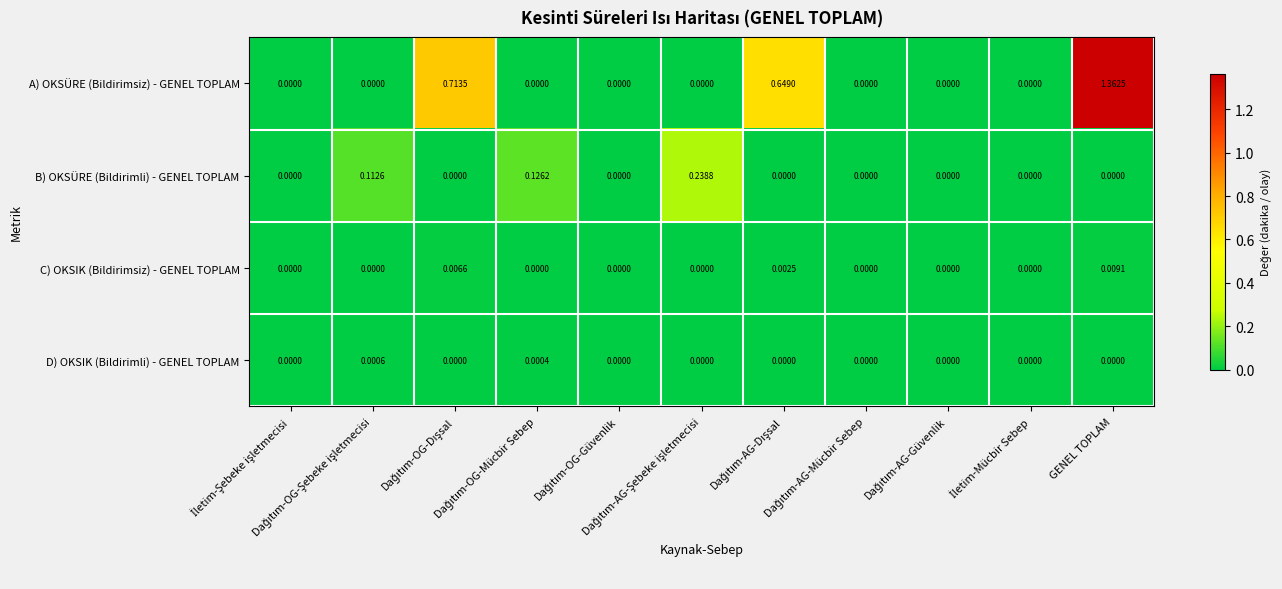

Rank the series at Dağıtım-AG-Dışsal from lowest to highest value.

B) OKSÜRE (Bildirimli) - GENEL TOPLAM, D) OKSIK (Bildirimli) - GENEL TOPLAM, C) OKSIK (Bildirimsiz) - GENEL TOPLAM, A) OKSÜRE (Bildirimsiz) - GENEL TOPLAM